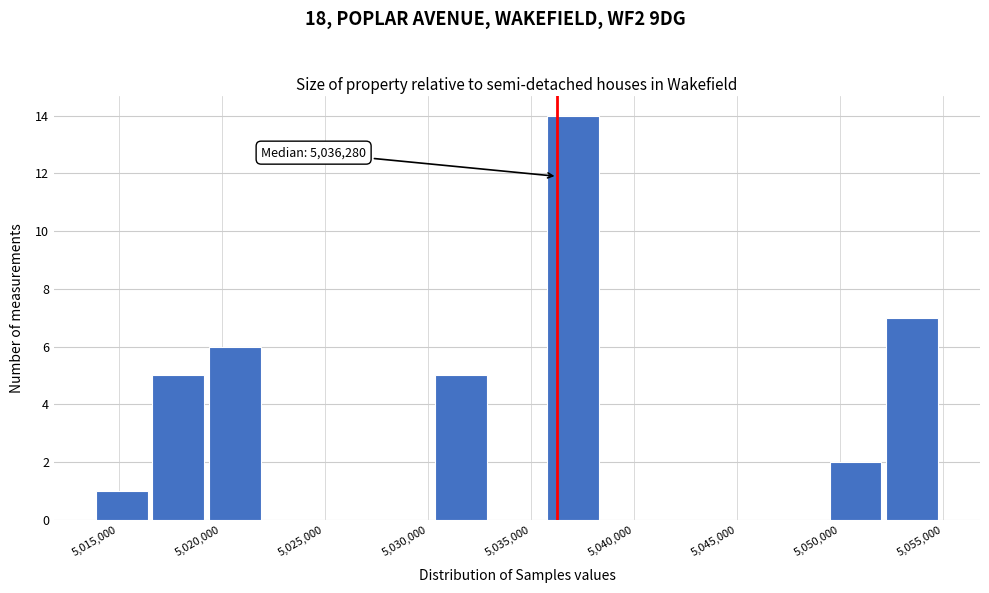

Over which range of the x-axis is the bar tallest?

5036000 to 5038500